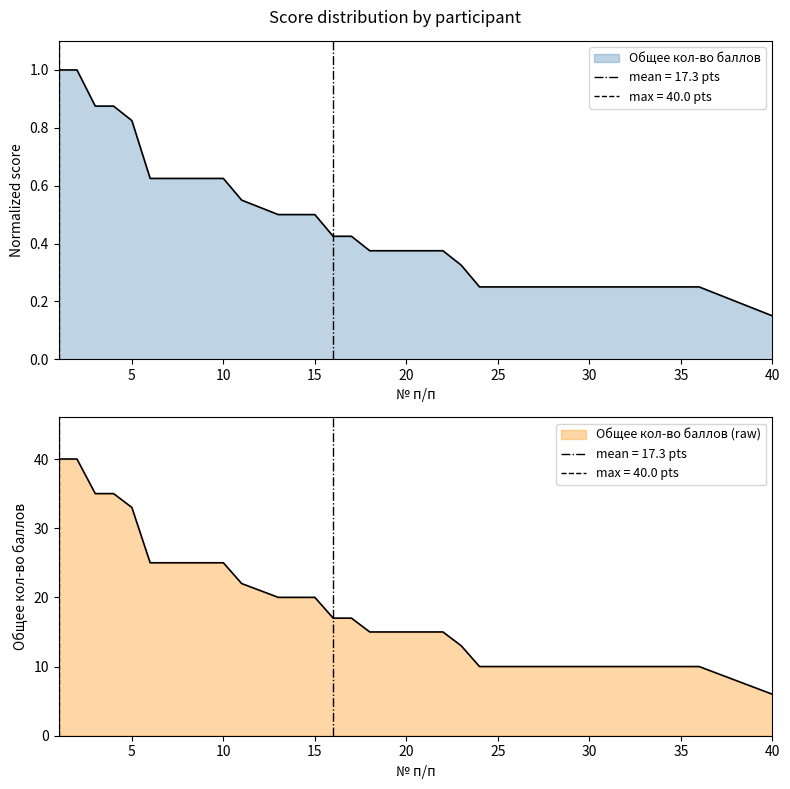

True or false: the data has more than 2 interior local peaks.

False